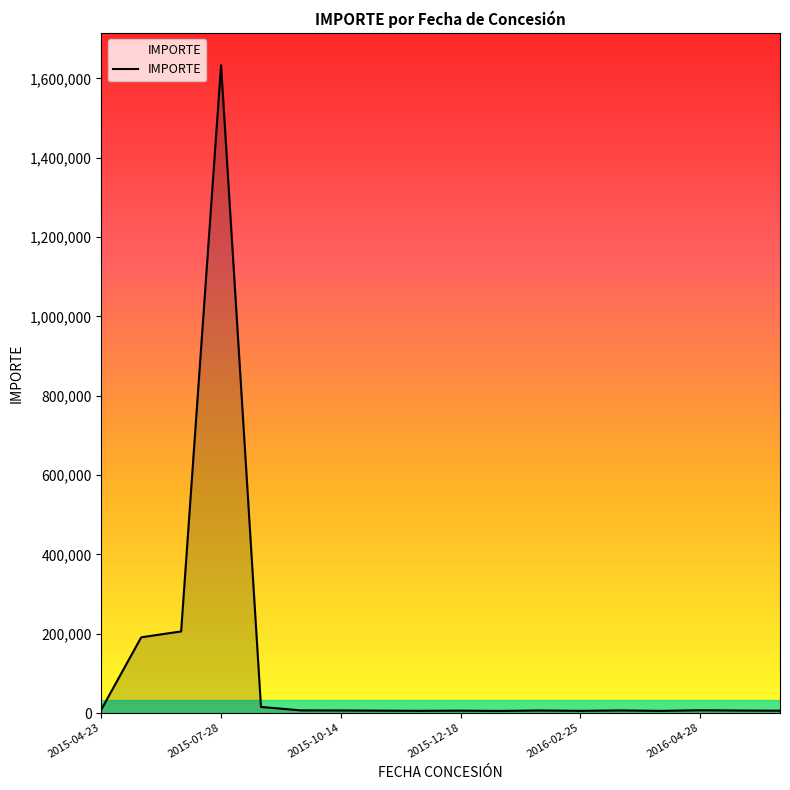

What is the greatest value displayed?

1632958.1